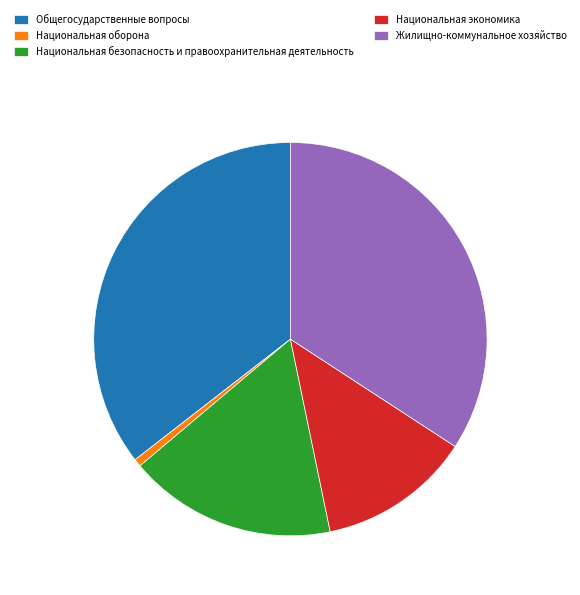

How many segments does this pie chart have?

5